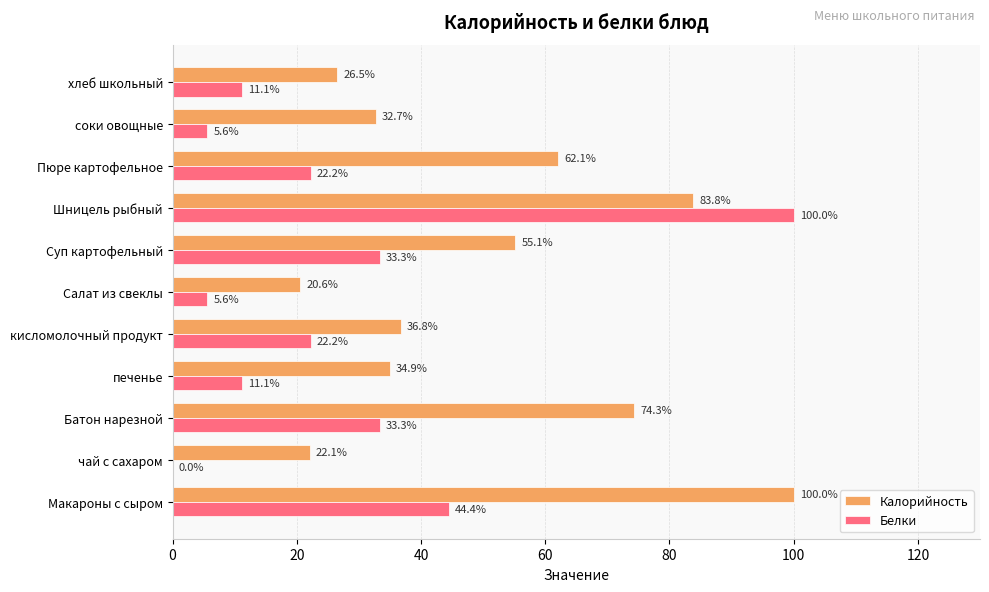

What is the maximum value shown in the chart?

100.0